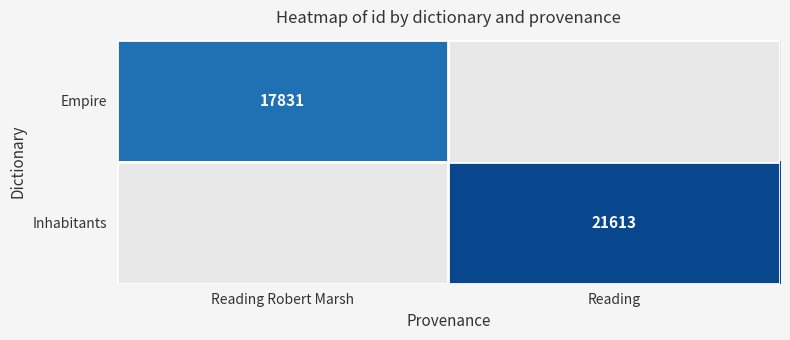

What is the difference between the highest and lowest values at Reading Robert Marsh?

17831